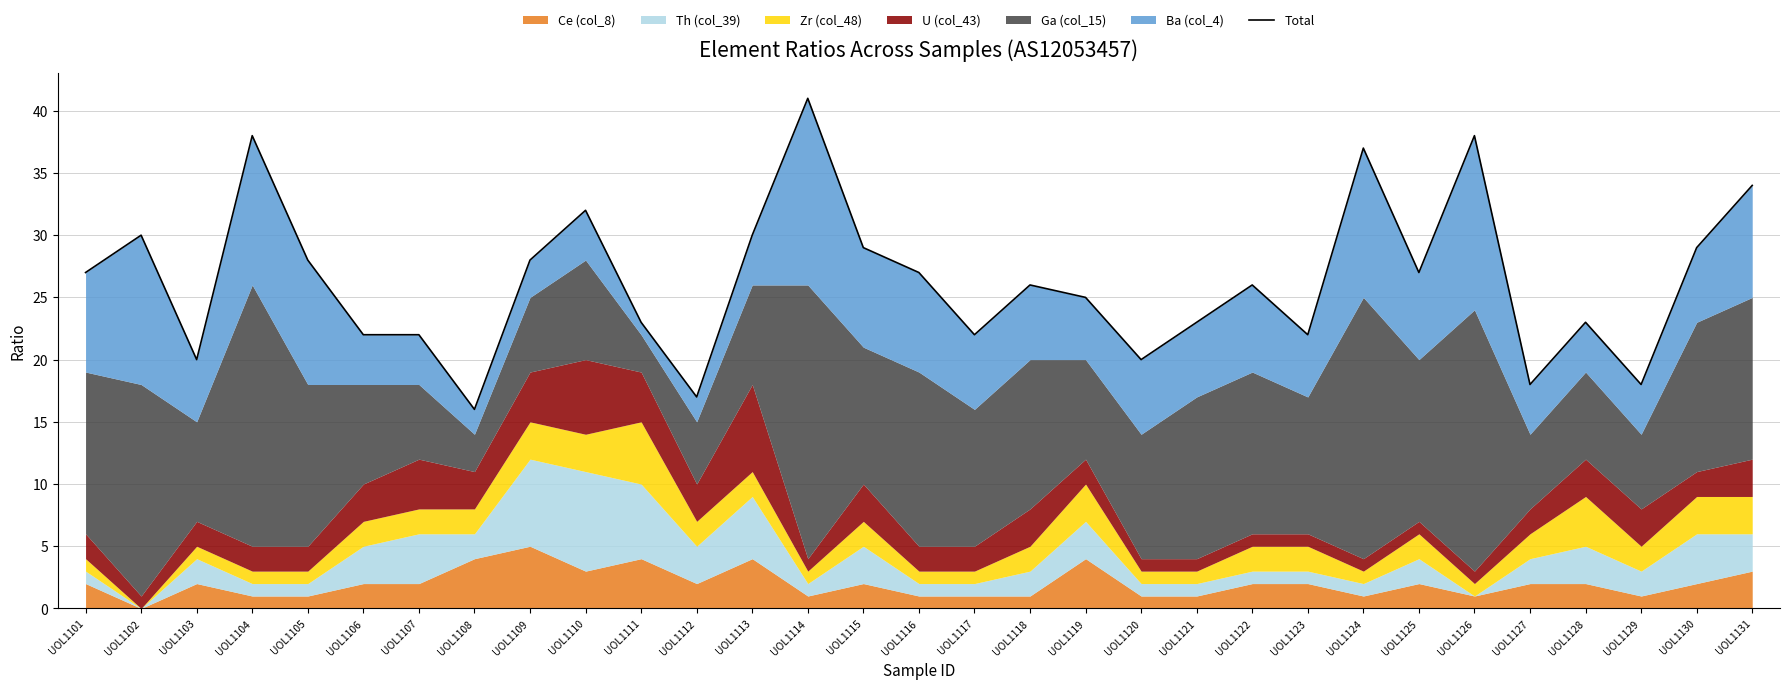

Reading right to left, list all the values displayed in this chart.

34	29	18	23	18	38	27	37	22	26	23	20	25	26	22	27	29	41	30	17	23	32	28	16	22	22	28	38	20	30	27